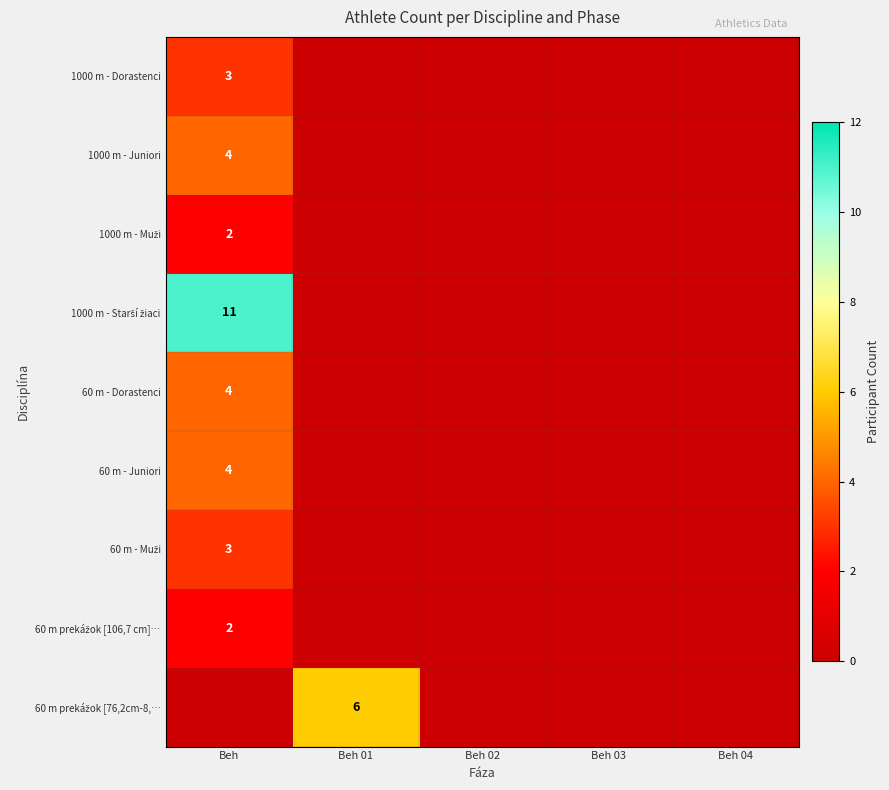

True or false: 1000 m - Dorastenci has a value of 3 at Beh.

True